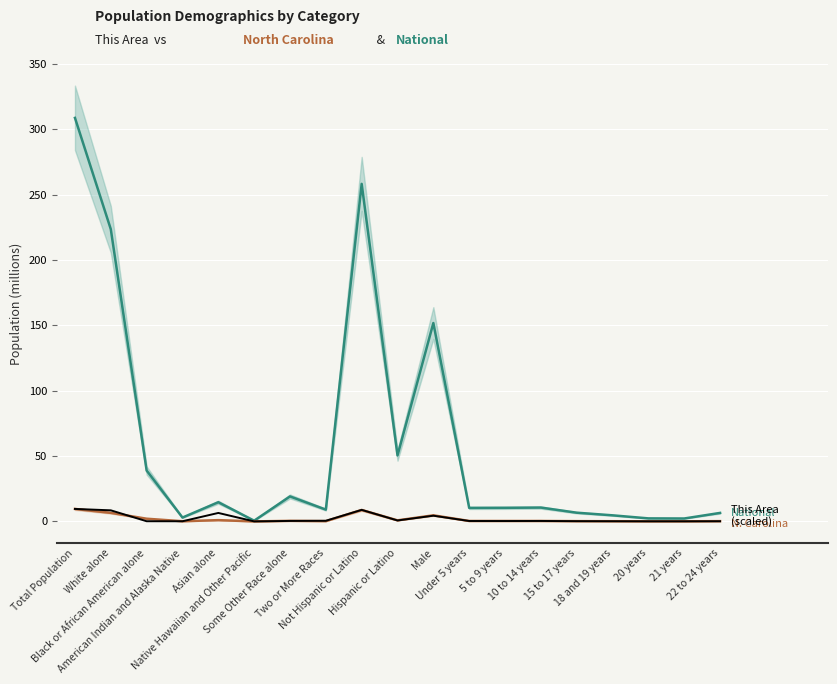

At White alone, list the series in order from smallest to largest.

North Carolina, This Area (scaled), National